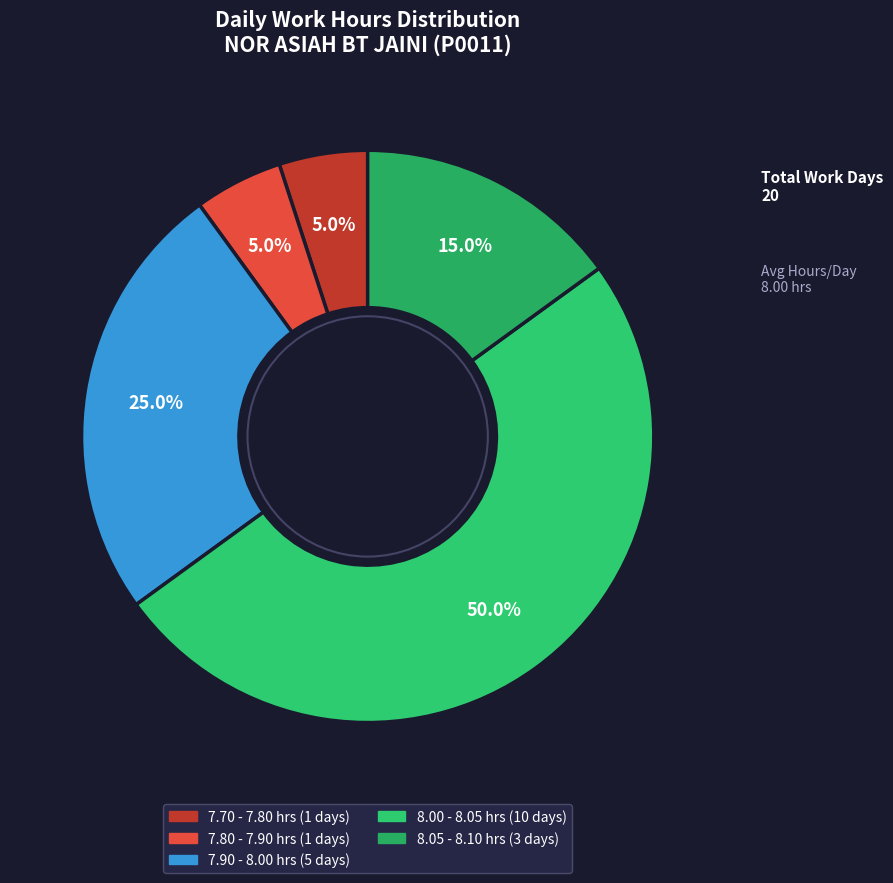

Count the number of slices in the pie.

5